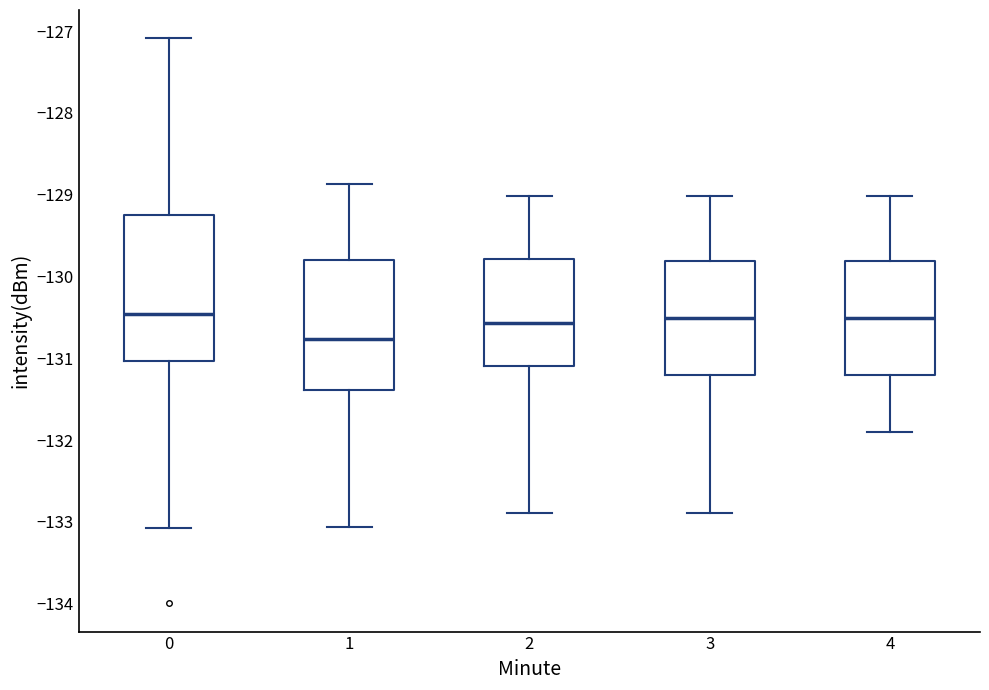

Comparing the boxes themselves (not the whiskers), which one is the tallest?

0